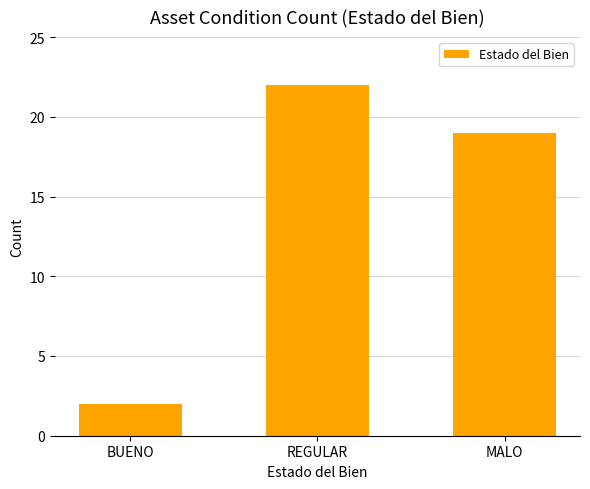

What is the label of the 2nd bar from the left?

REGULAR